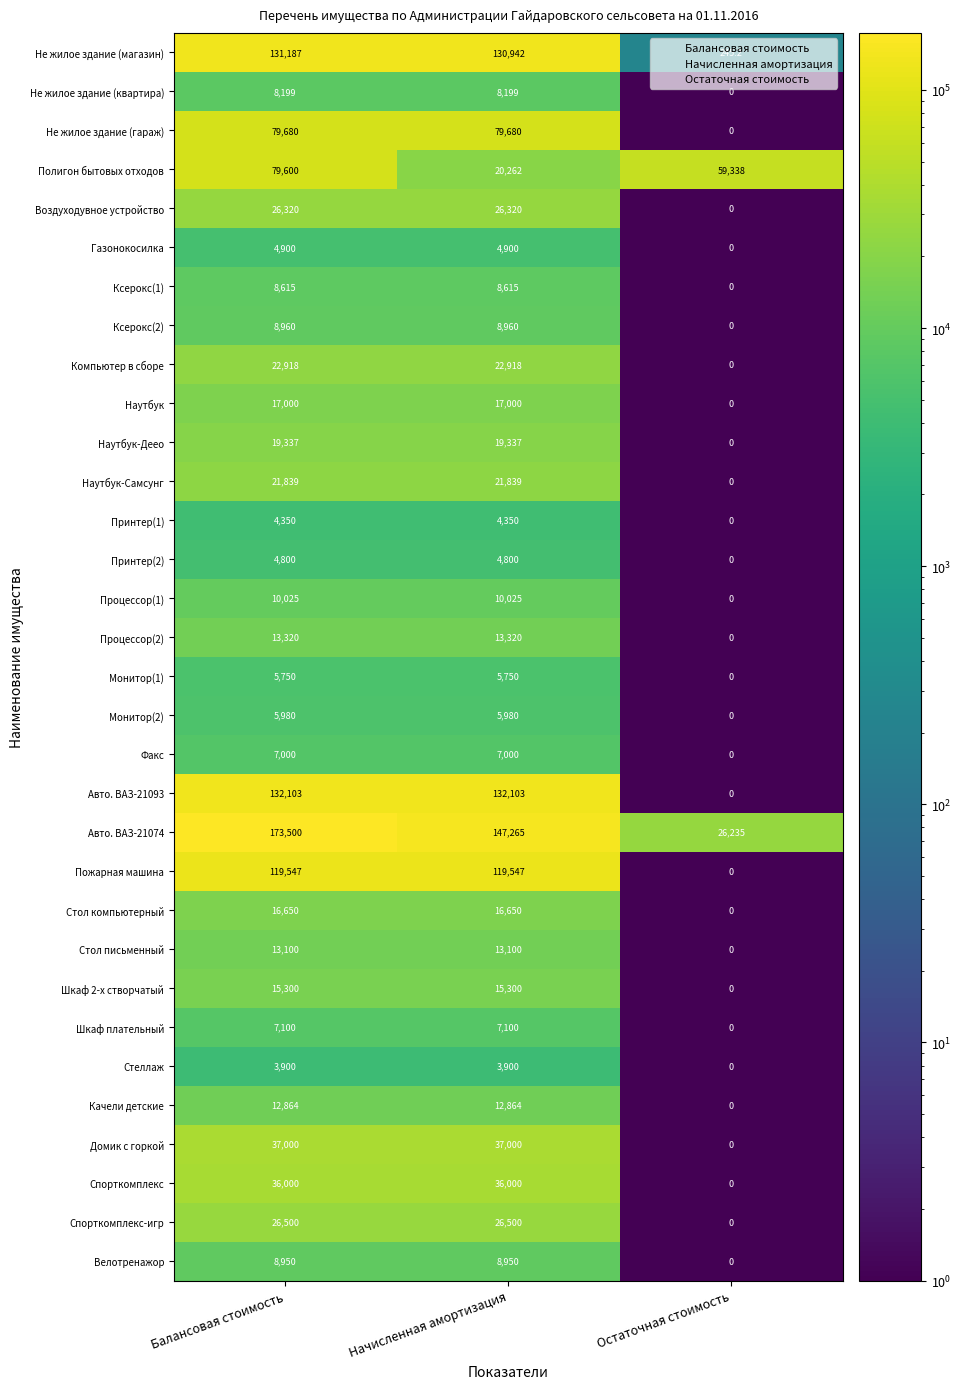

Which label corresponds to the smallest value in the chart?

Остаточная стоимость